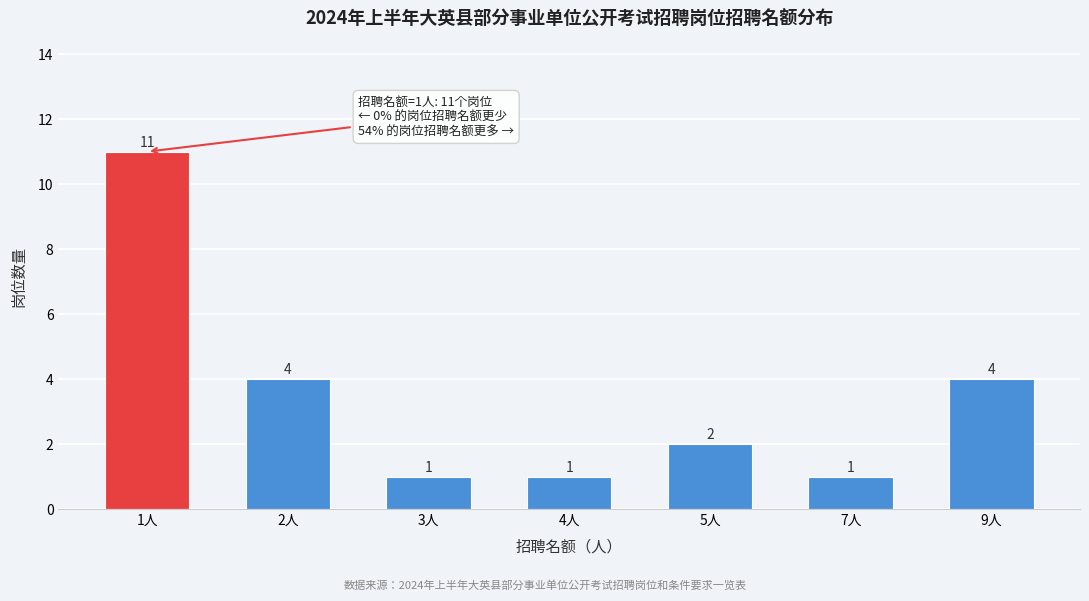

Reading left to right, transcribe all the data shown in this chart.

1人=11	2人=4	3人=1	4人=1	5人=2	7人=1	9人=4